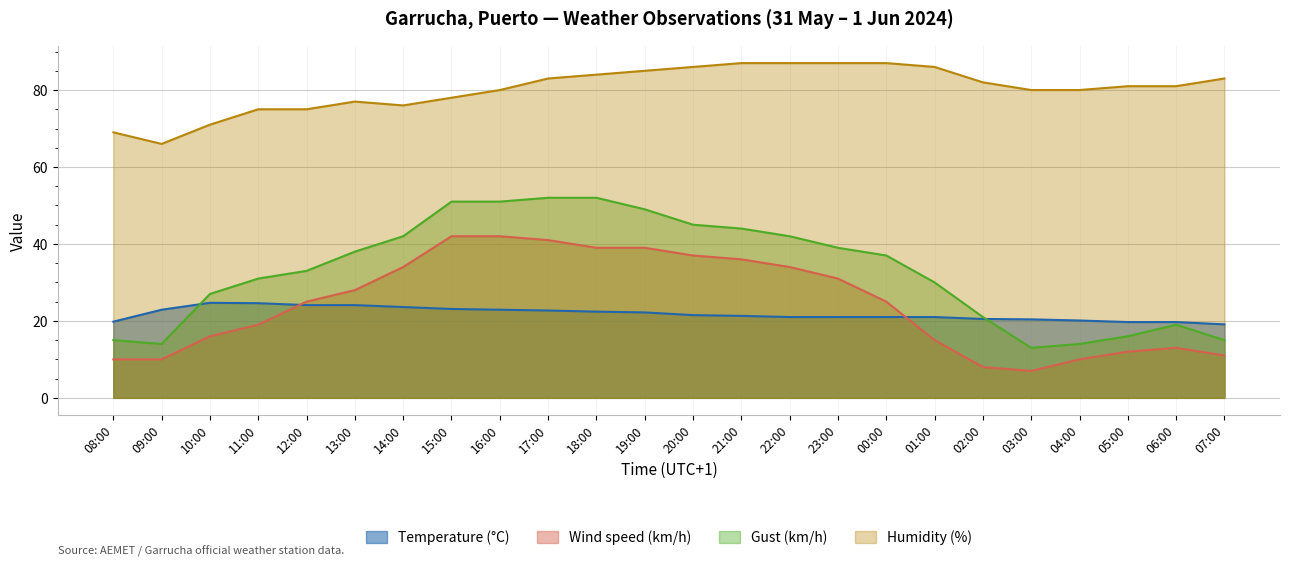

In Humidity (%), how many points are higher than both neighbors (excluding endpoints)?

1